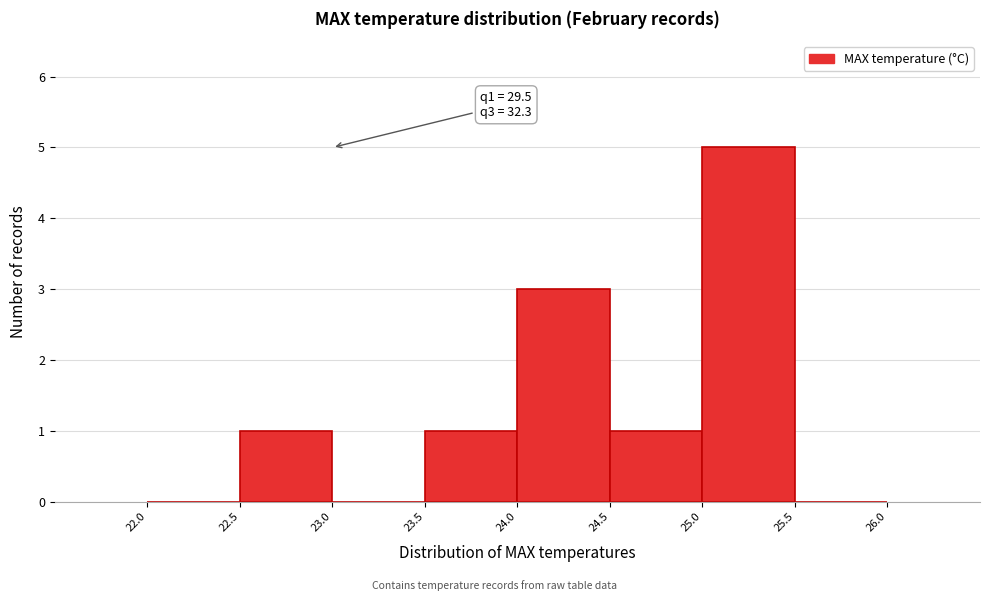

Which range on the x-axis has the tallest bar?

25.0 to 25.5